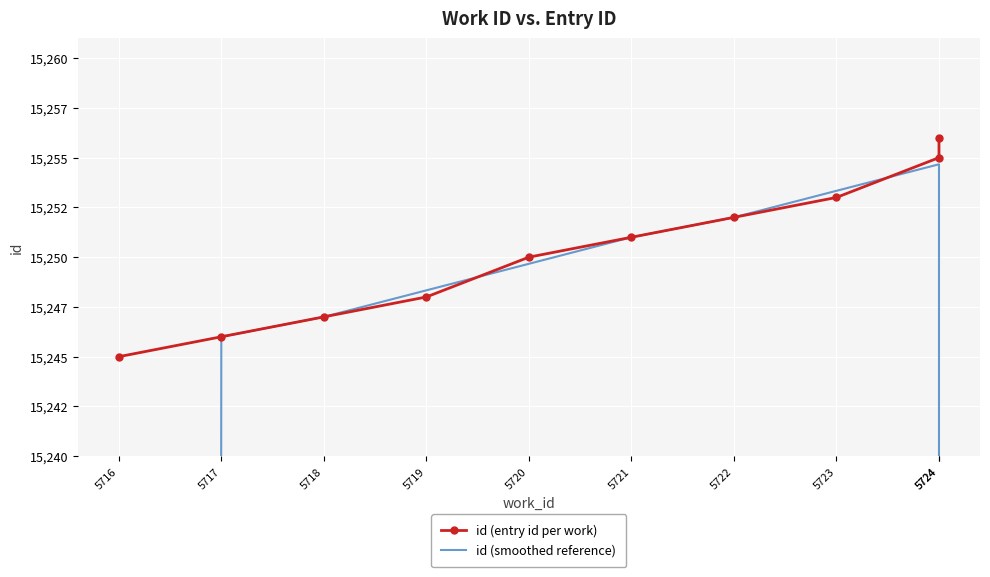

The id (entry id per work) series shows 15247.0 at 5718. True or false?

True